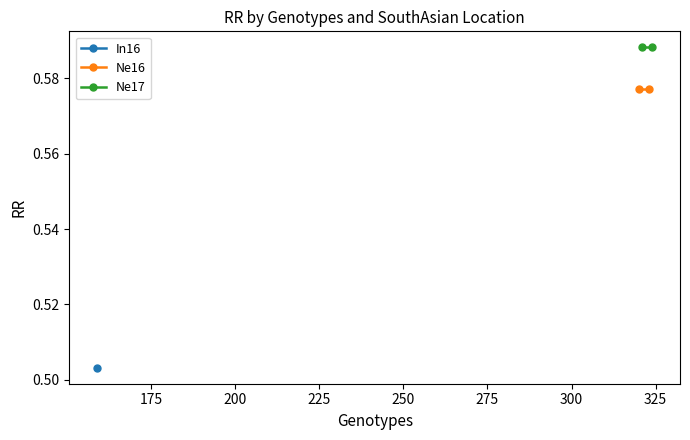

Is it true that Ne17 equals 0.4 at 150?

False